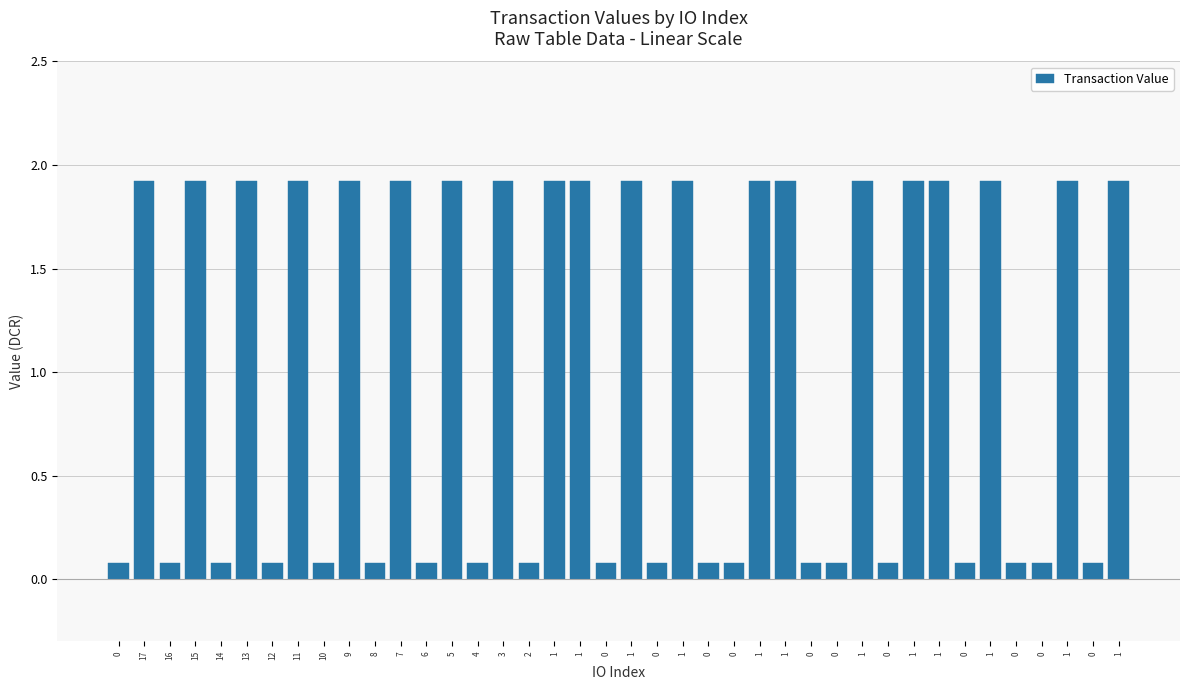

The value at 16 is 0.1. True or false?

False